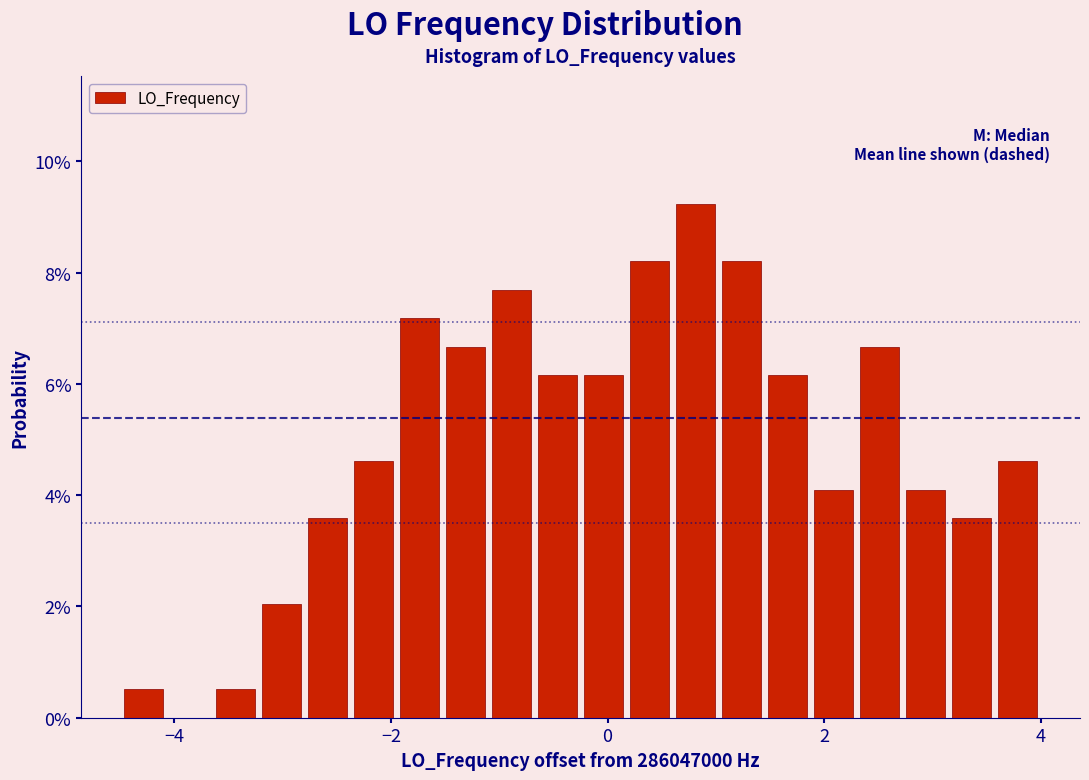

Read against the x-axis, roughly where is the centre of the tallest bar?

0.8